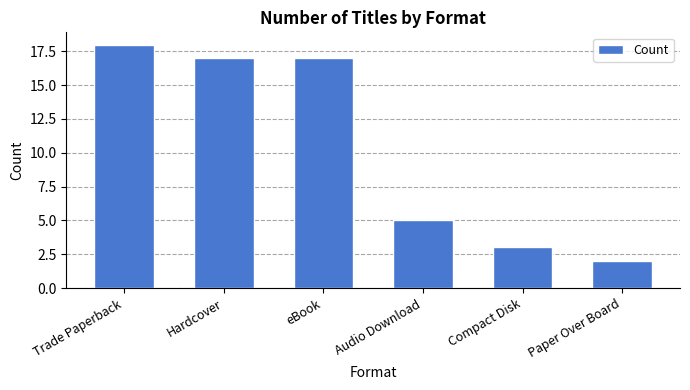

Reading left to right, extract all data points from this chart.

Trade Paperback=18	Hardcover=17	eBook=17	Audio Download=5	Compact Disk=3	Paper Over Board=2